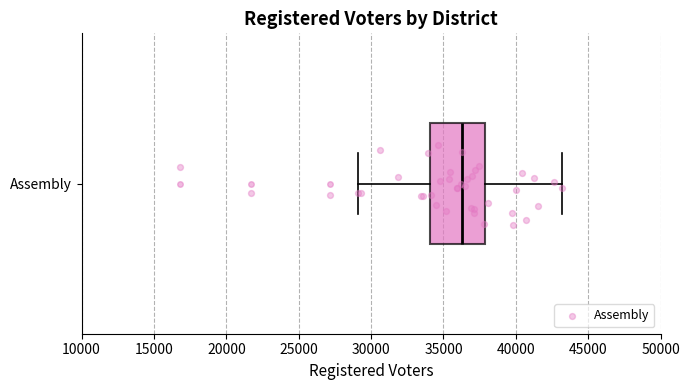

Where does the median line of the box for Assembly sit on the x-axis? The values are not printed on the chart, so give them approximately, as read against the axis.

36500